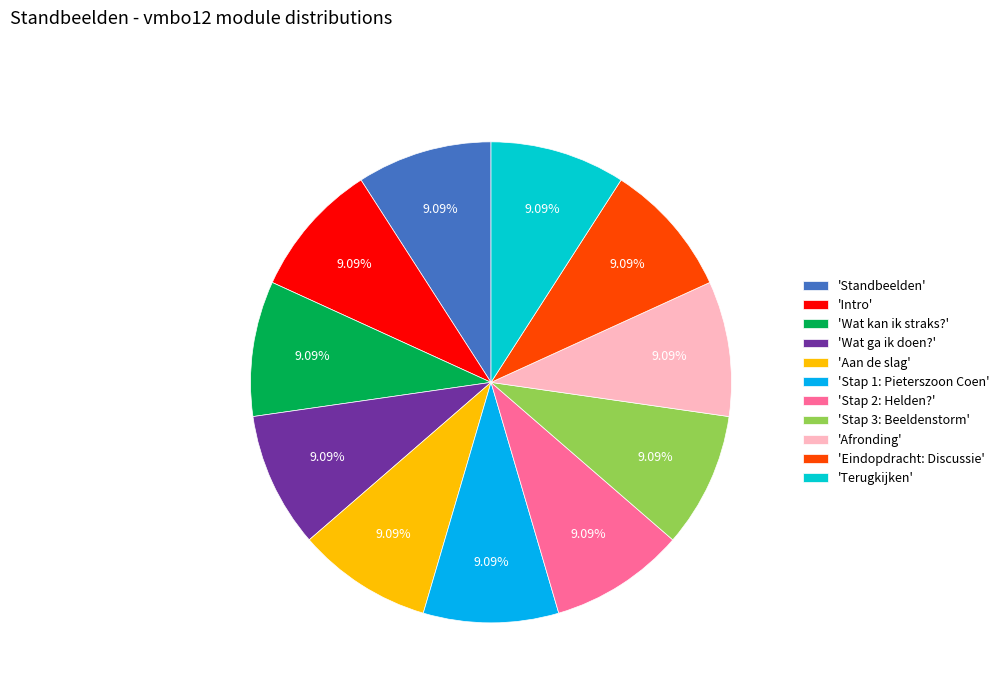

Do 'Terugkijken' and 'Afronding' together represent more than half of the pie?

No